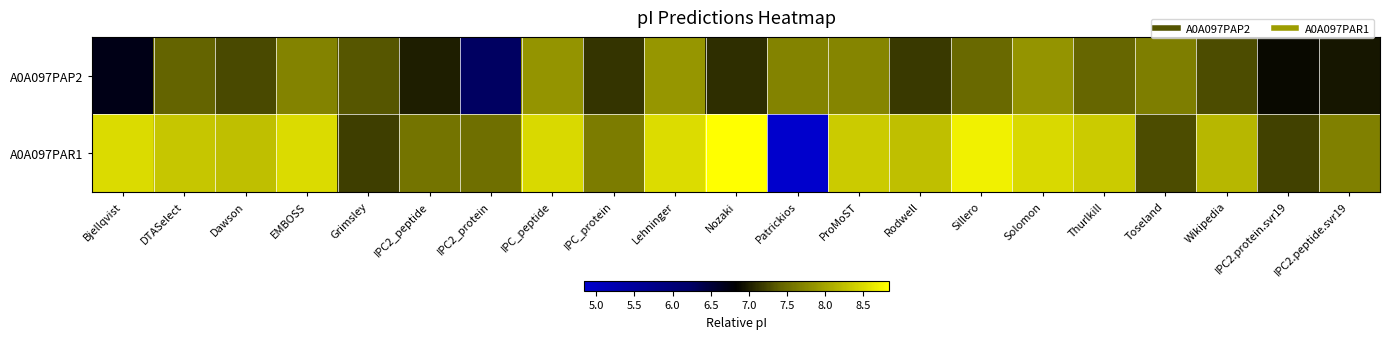

Which label corresponds to the smallest value in the chart?

Patrickios